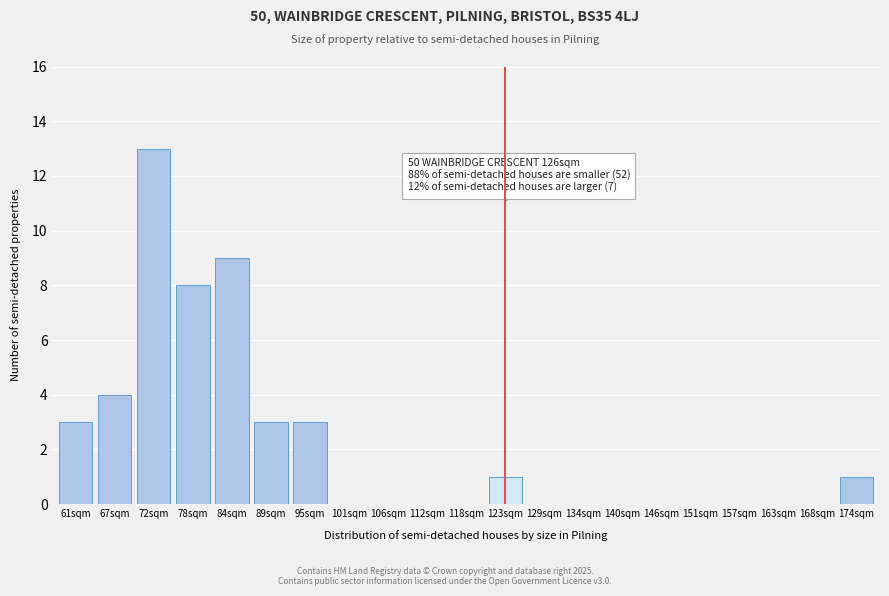

Reading left to right, extract all data points from this chart.

61sqm=3	67sqm=4	72sqm=13	78sqm=8	84sqm=9	89sqm=3	95sqm=3	101sqm=0	106sqm=0	112sqm=0	118sqm=0	123sqm=1	129sqm=0	134sqm=0	140sqm=0	146sqm=0	151sqm=0	157sqm=0	163sqm=0	168sqm=0	174sqm=1